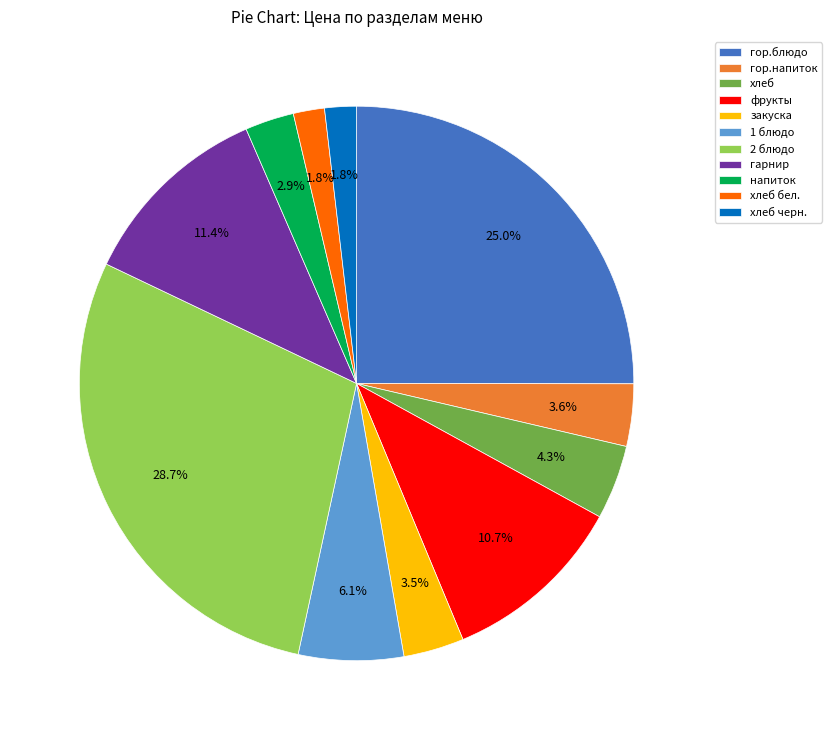

What percentage is the гор.блюдо slice, to the nearest percent?

25%